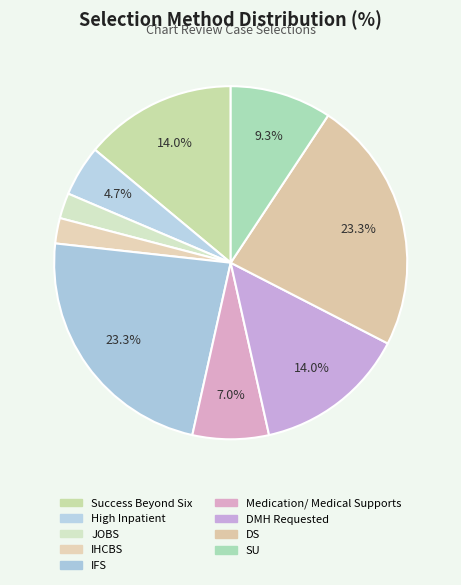

Does JOBS account for over 50% of the chart?

No